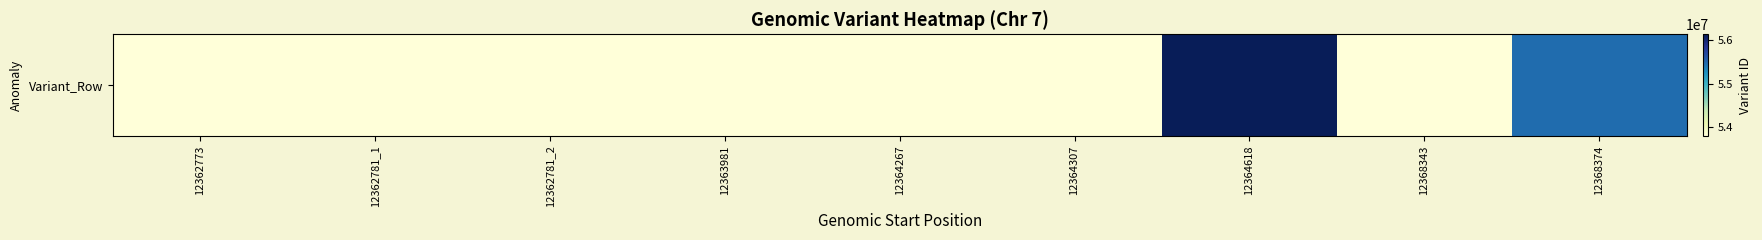

What is the difference between the values at 12368374 and 12364618?

673032